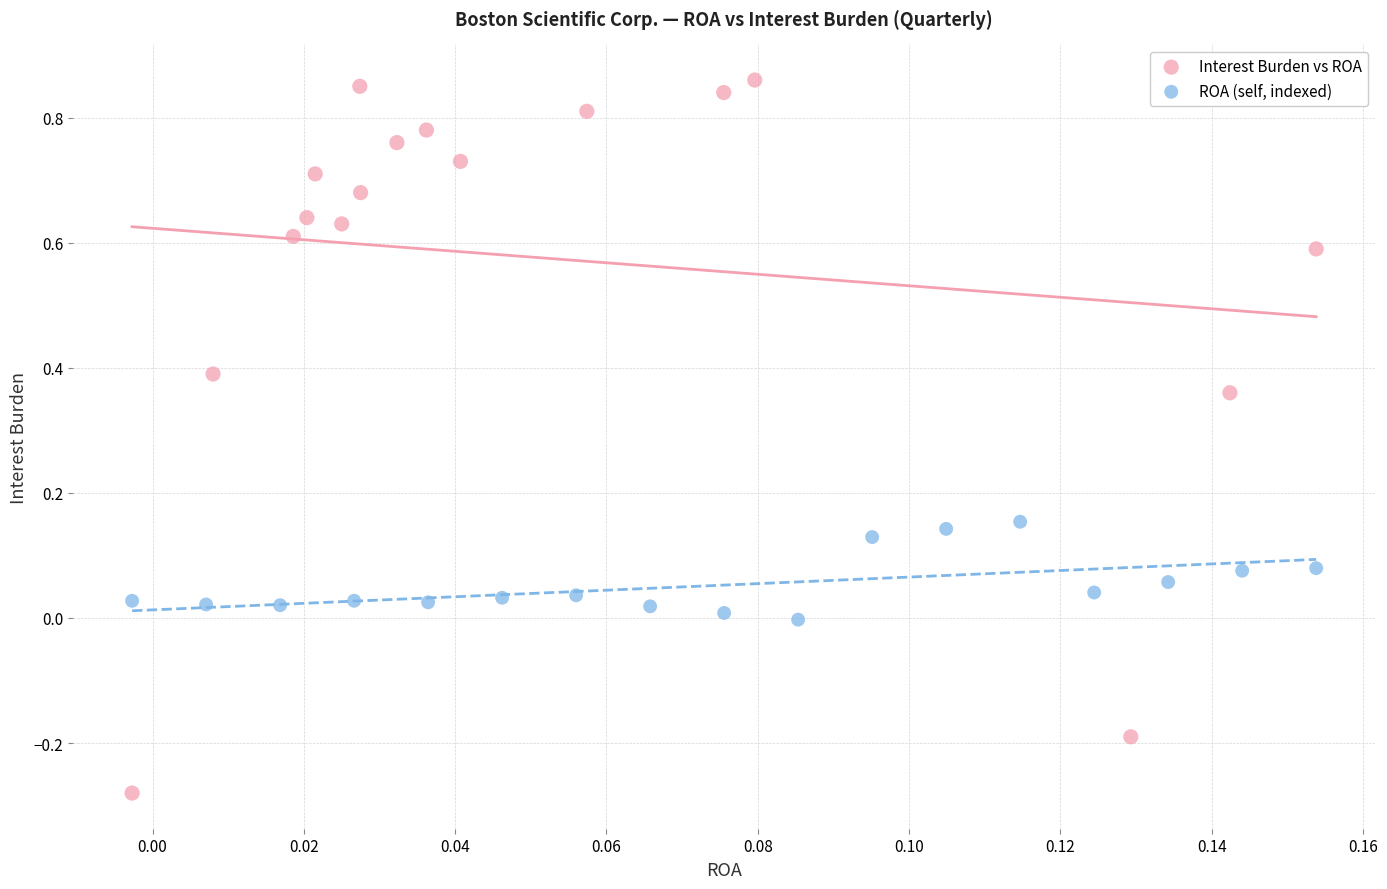

Which series reaches the maximum Y coordinate?

Interest Burden vs ROA